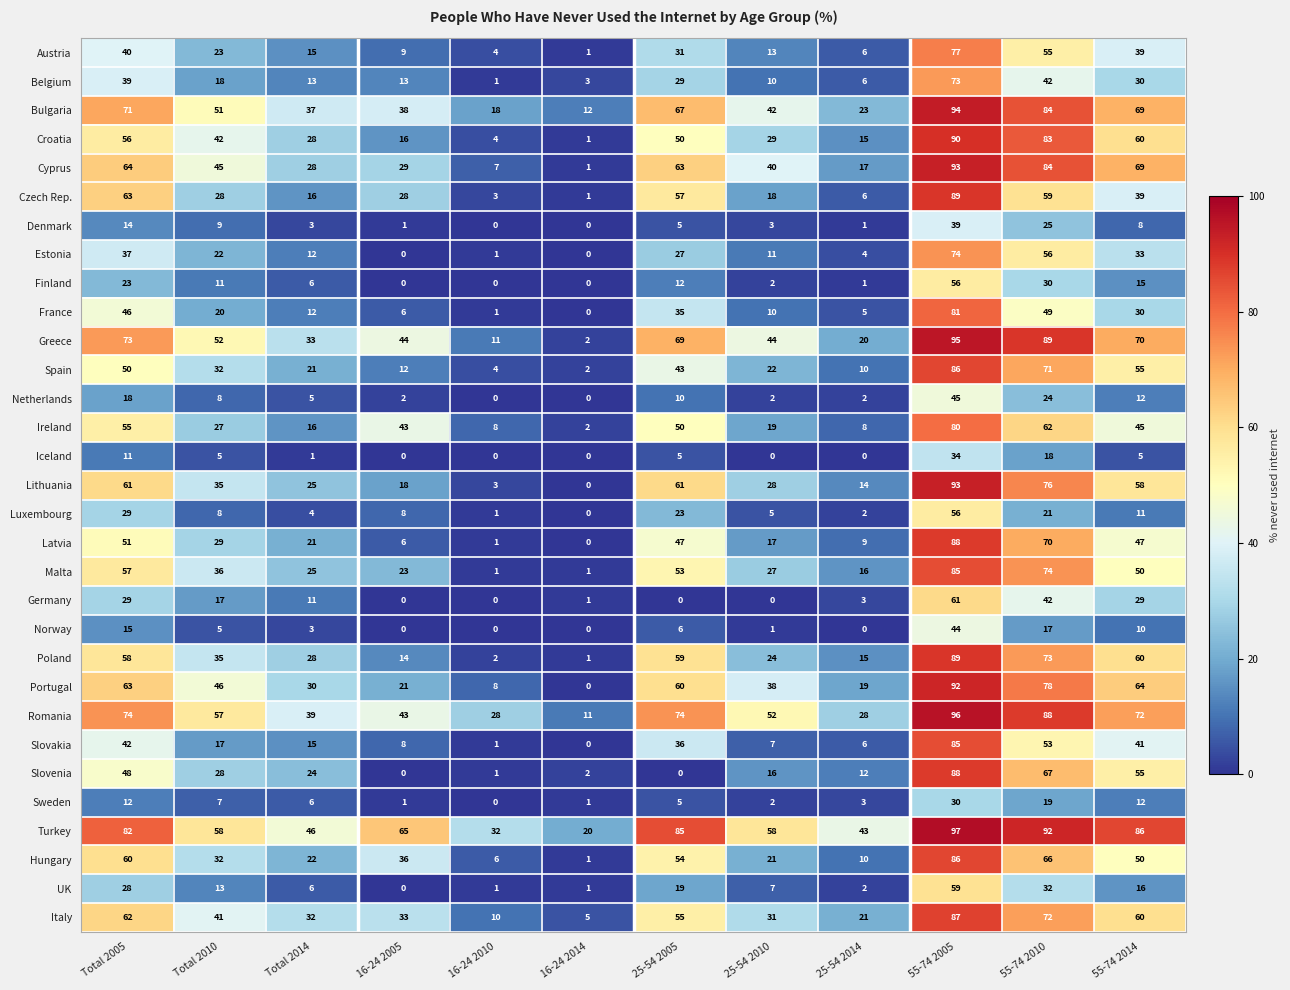

What is the total value across all series at 25-54 2014?

327